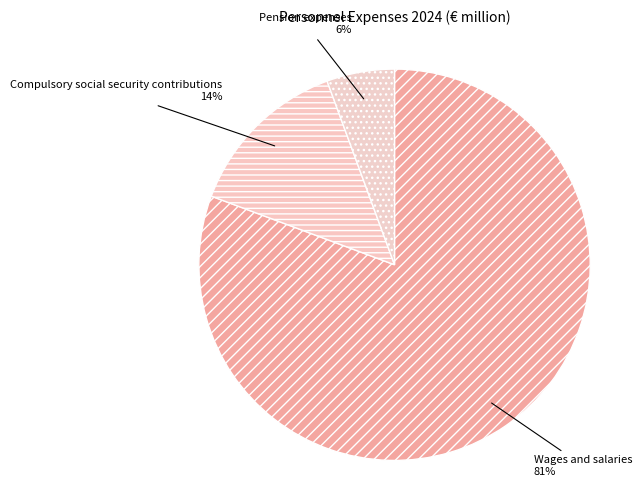

Which category has the smallest portion of the pie?

Pension expenses